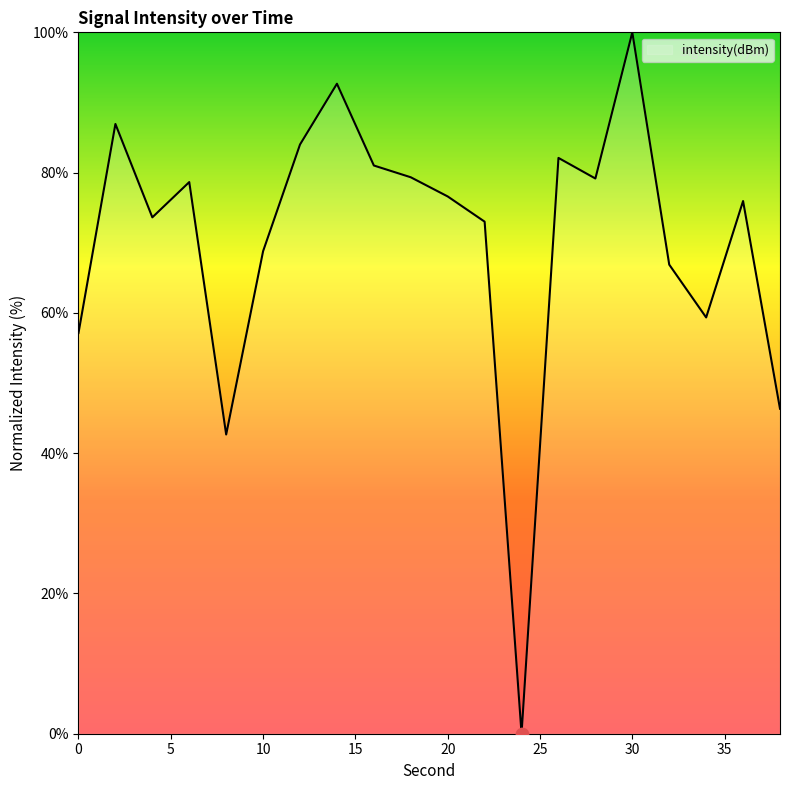

What is the difference between the maximum and minimum values?

100.0